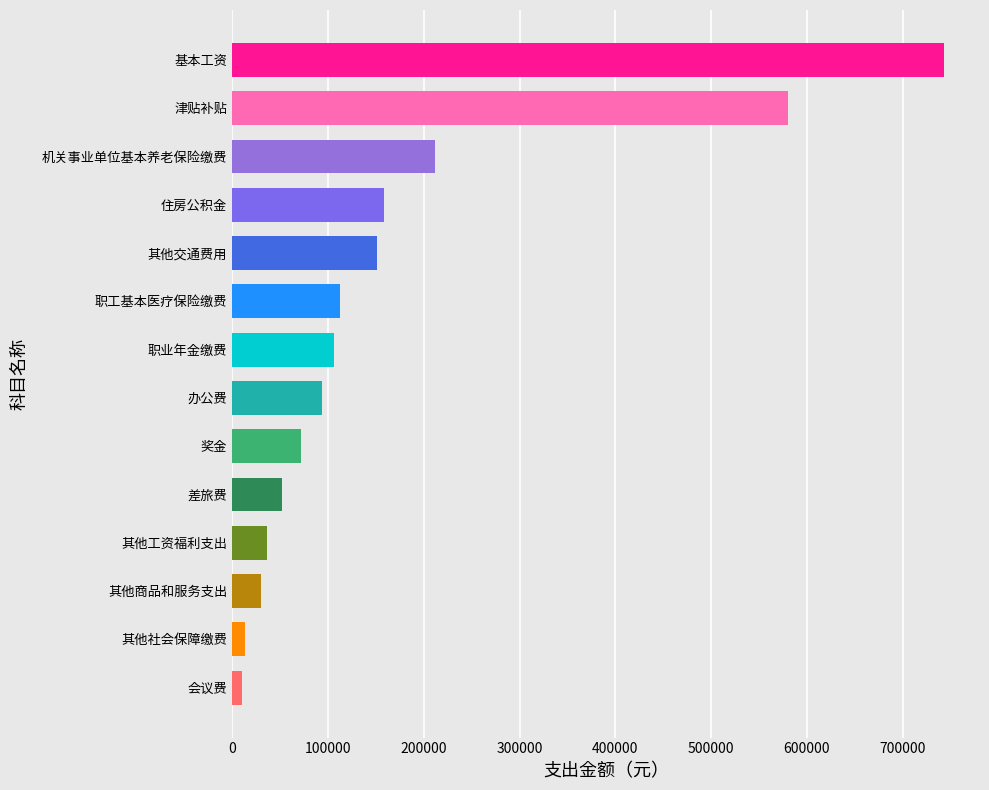

What is the difference between the maximum and minimum values?

733576.6